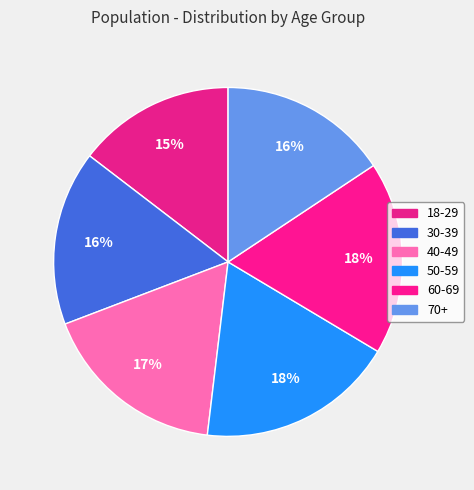

How many segments does this pie chart have?

6